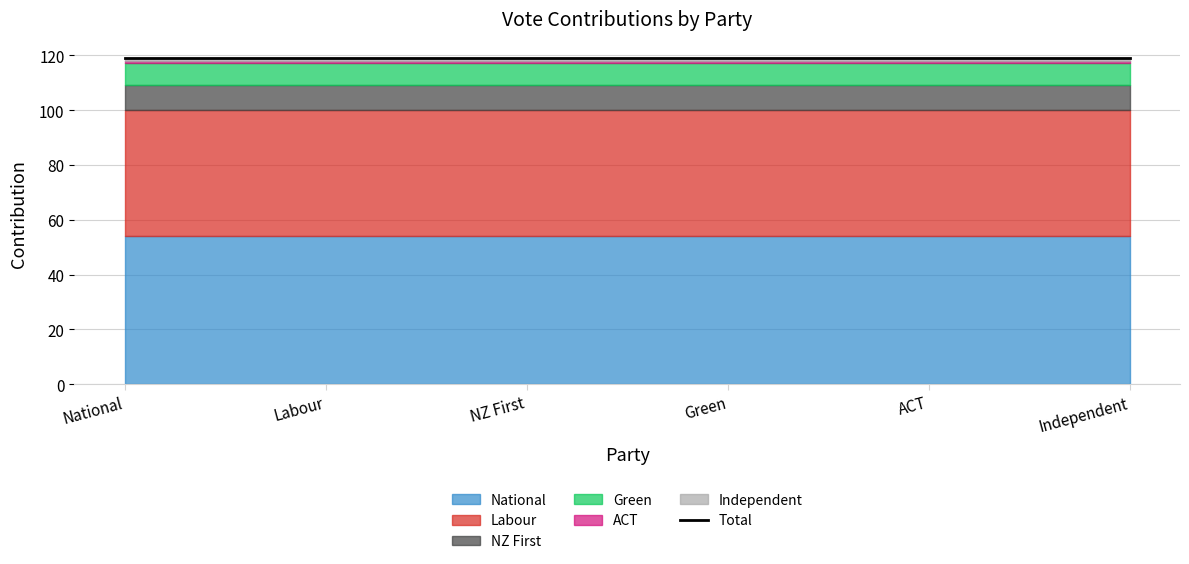

What is the label of the 6th point from the right?

National